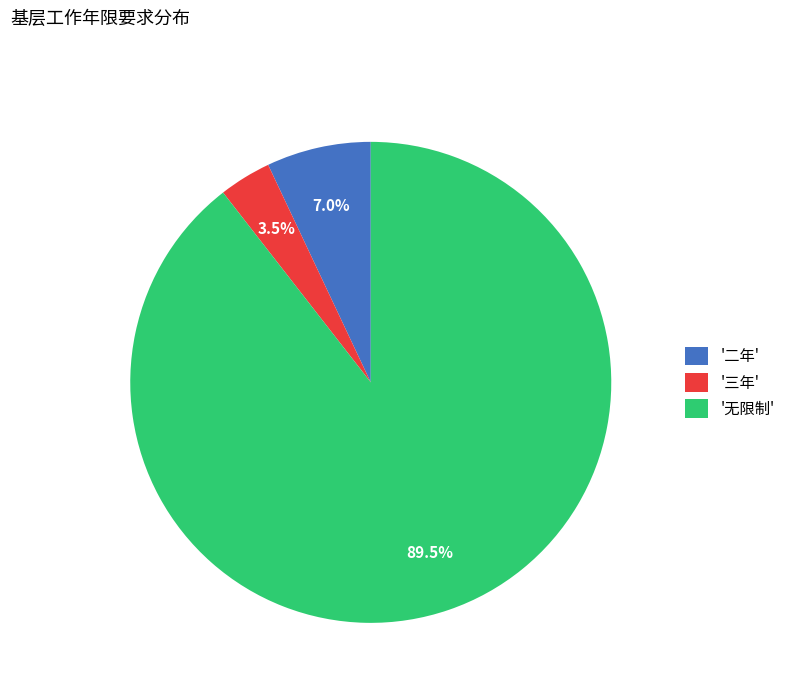

Does '二年' account for over 50% of the chart?

No